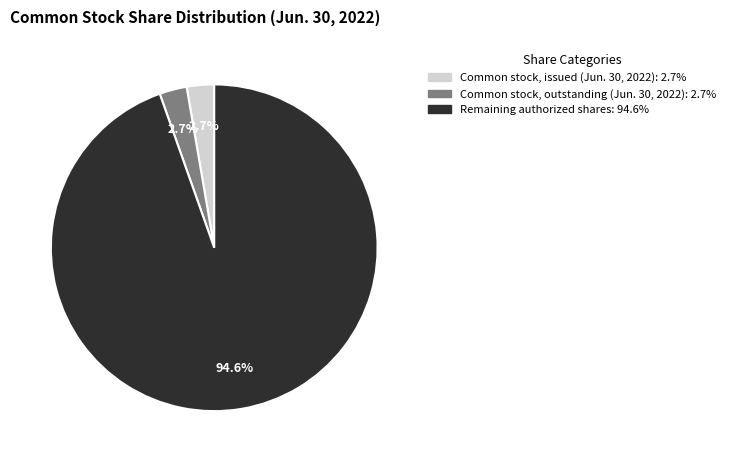

Is there a majority slice in this chart?

Yes